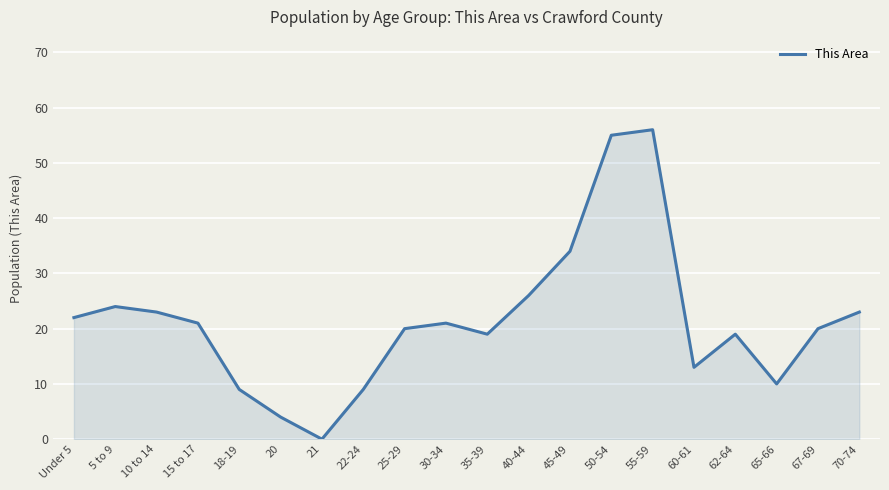

The chart shows a value of 10 at 65-66. True or false?

True